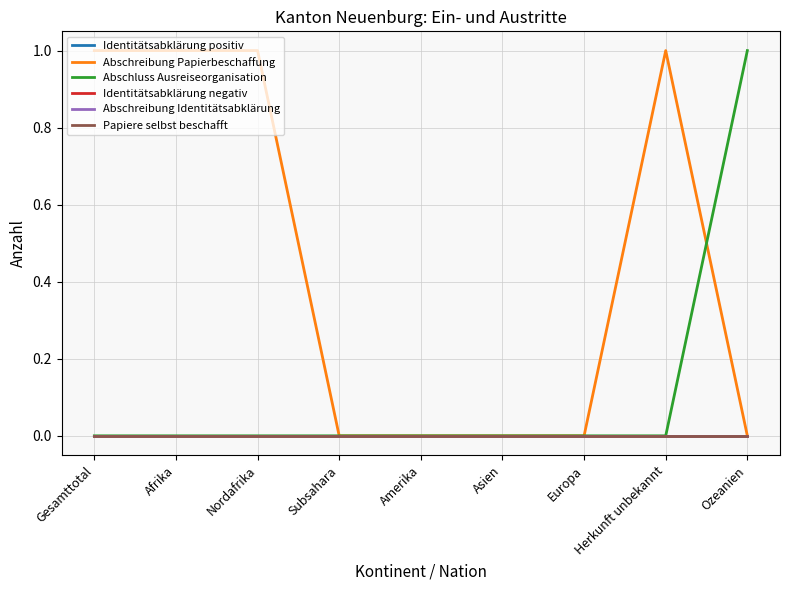

True or false: Abschreibung Identitätsabklärung and Papiere selbst beschafft cross at least once.

False